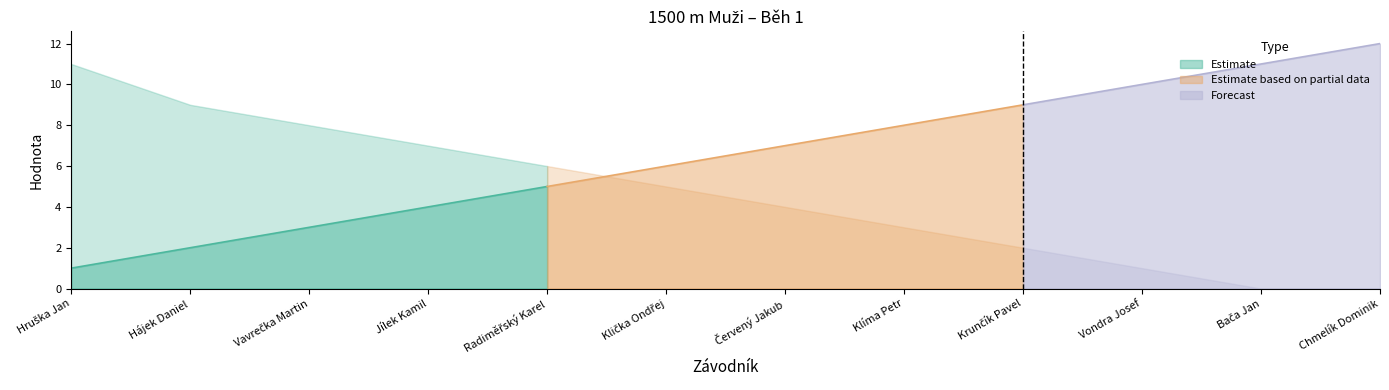

The Body series shows 6 at Radiměřský Karel. True or false?

True